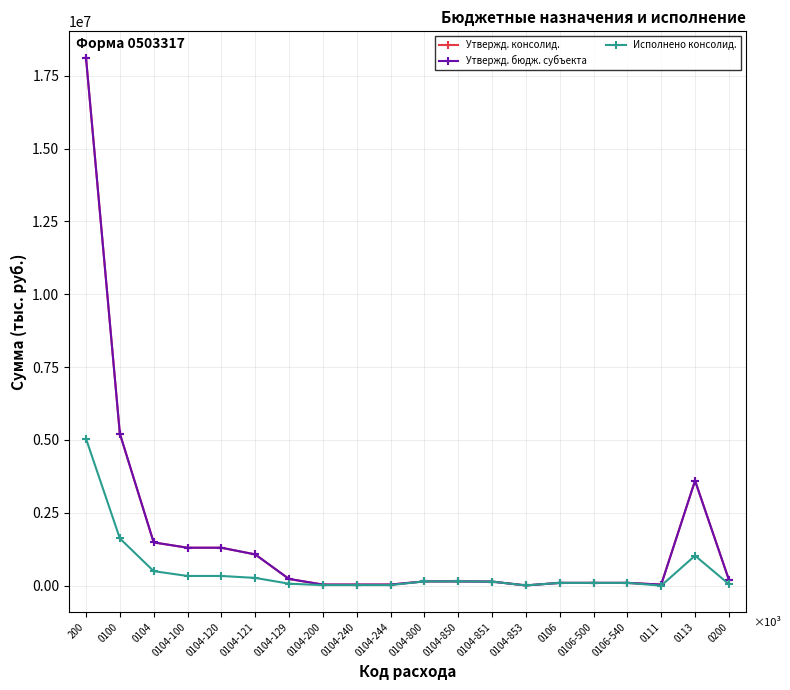

Is this an area chart (filled region under the line)?

No